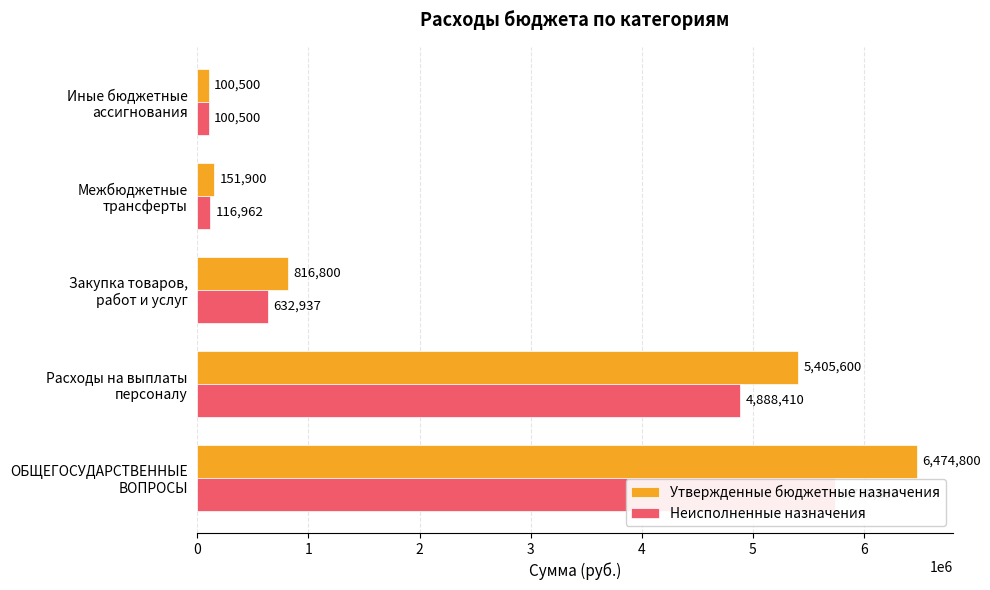

What is the sum of all Неисполненные назначения values?

11477617.1